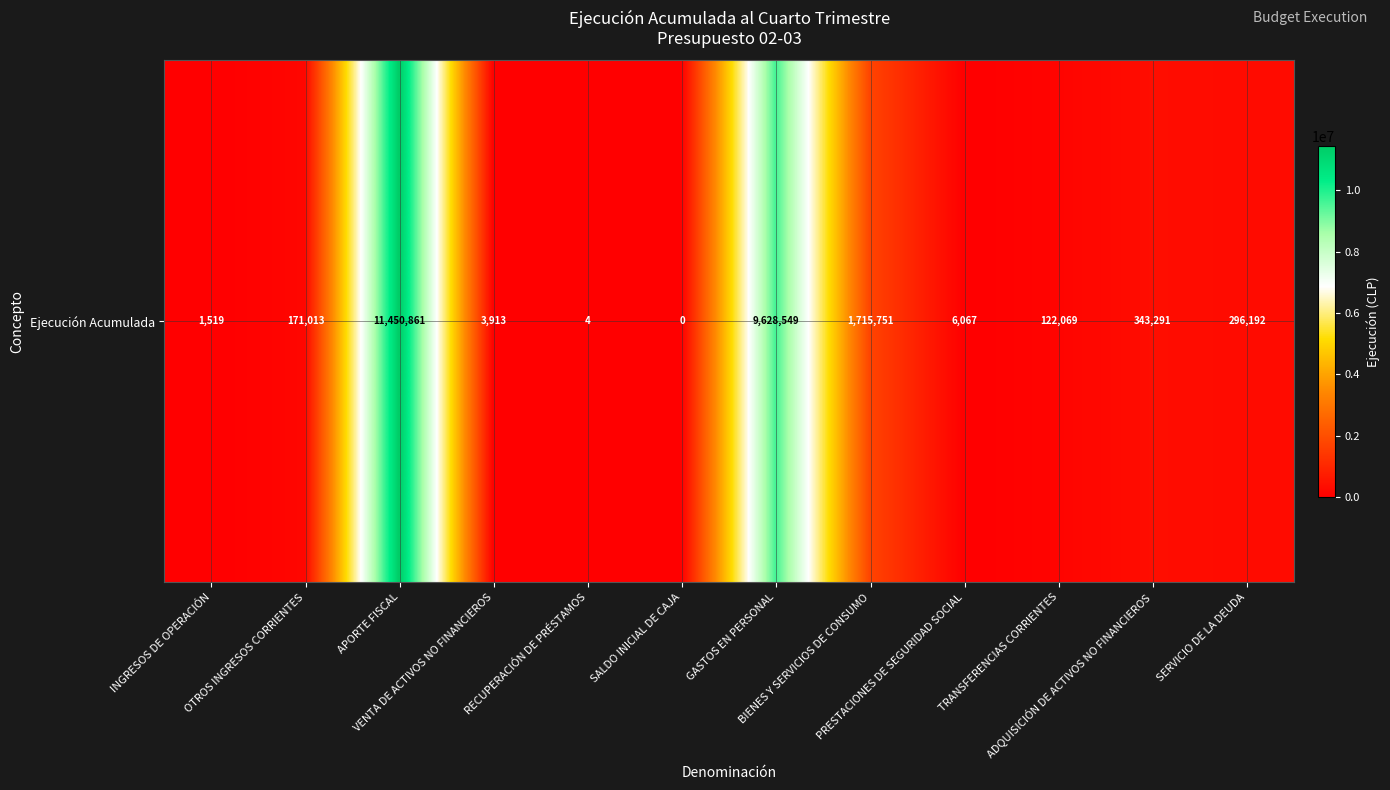

What is the difference between the values at VENTA DE ACTIVOS NO FINANCIEROS and SERVICIO DE LA DEUDA?

292279